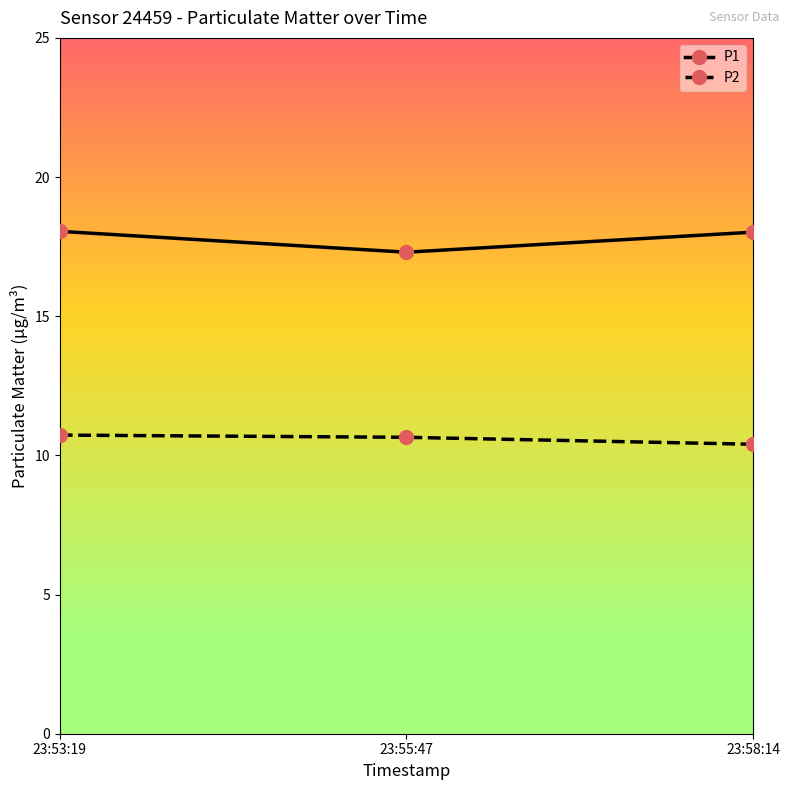

What is the maximum value for P1?

18.1